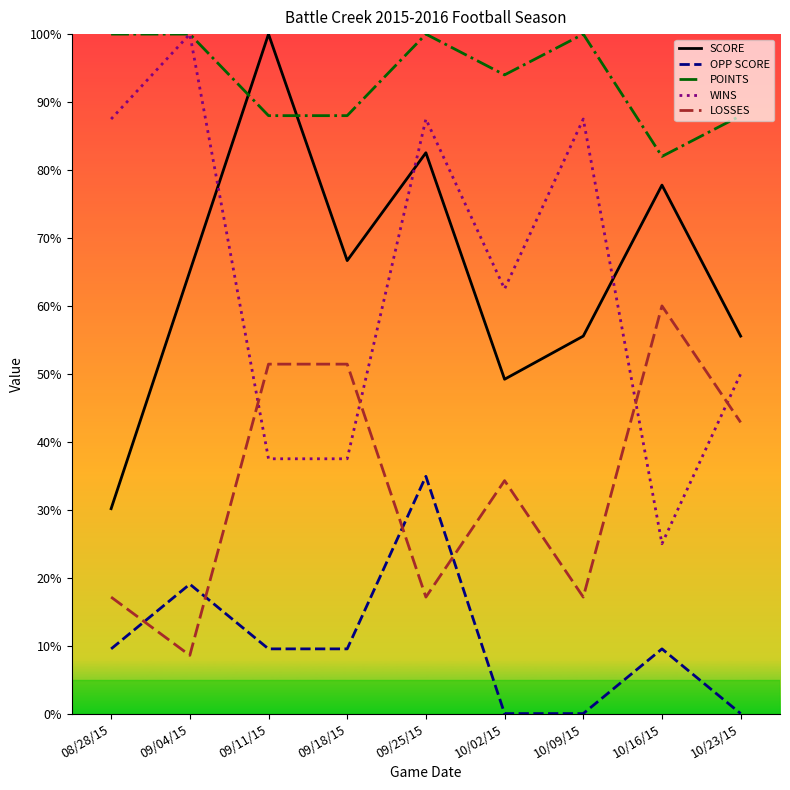

At which label does OPP SCORE first exceed 9?

08/28/15